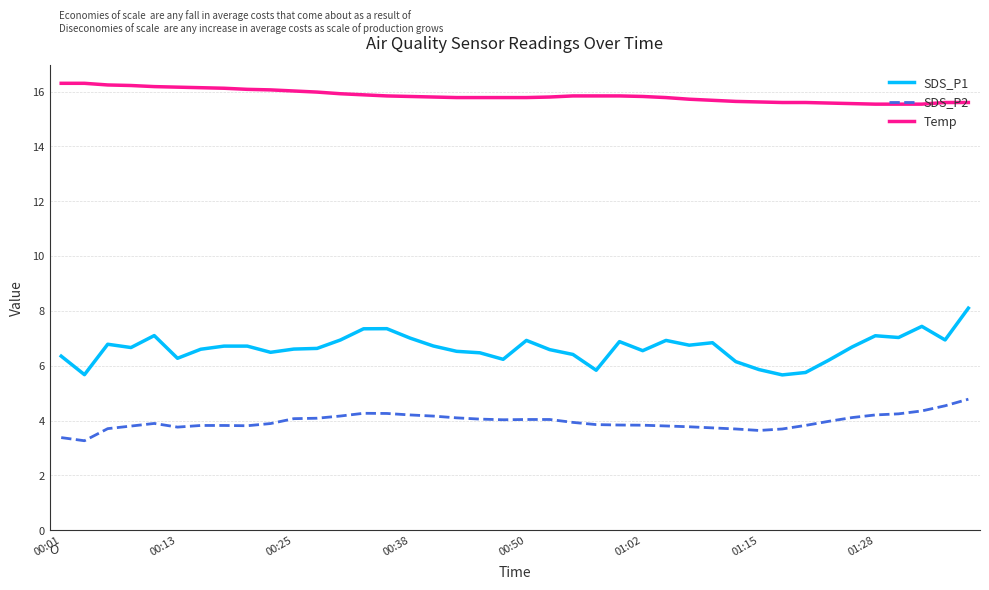

Rank the series by their average value, from highest to lowest.

Temp, SDS_P1, SDS_P2